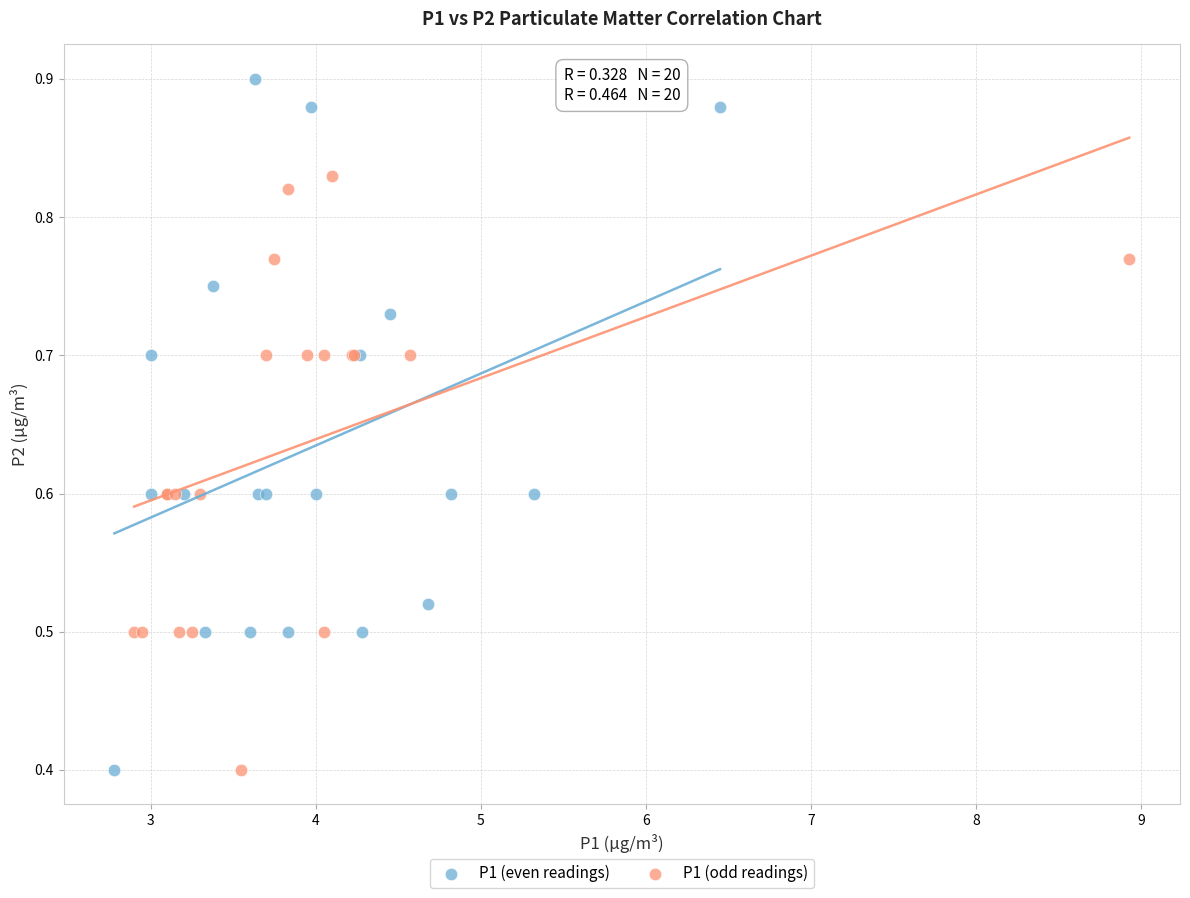

Which series has the largest Y range (max minus min)?

P1 (even readings)